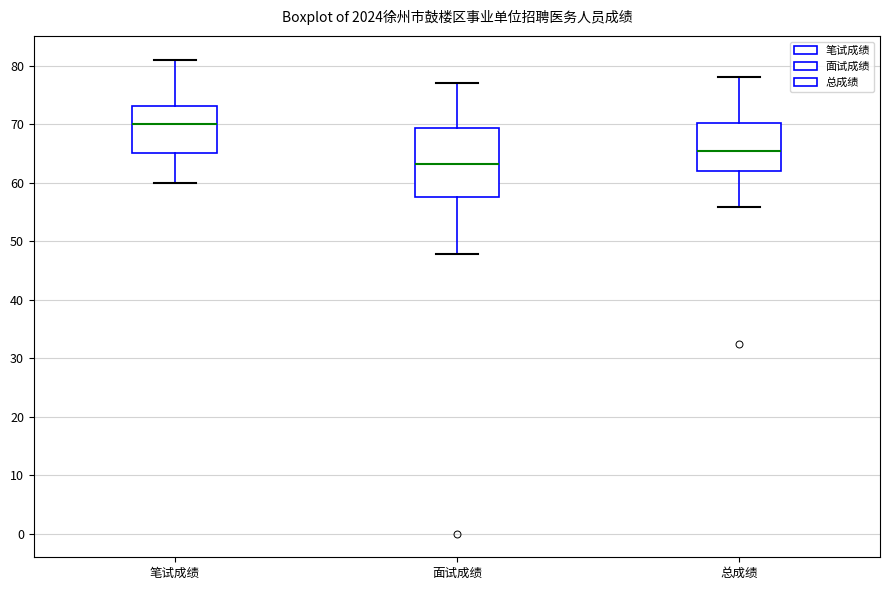

Which box is the tallest, from its lower edge to its upper edge?

面试成绩